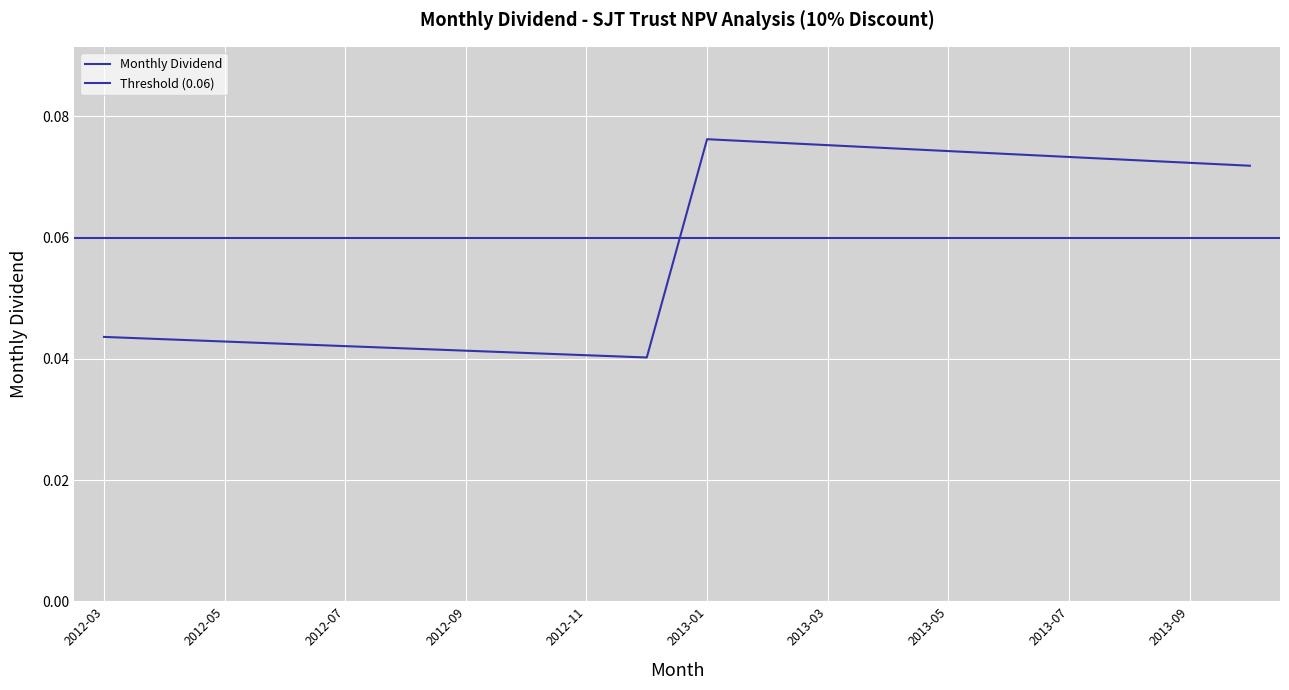

Where is the first local maximum?

2013-01